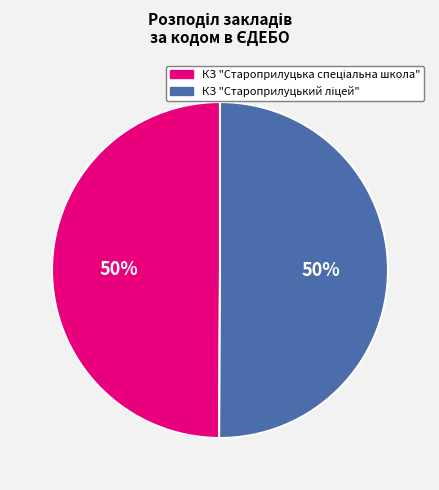

How many slices are in this pie chart?

2